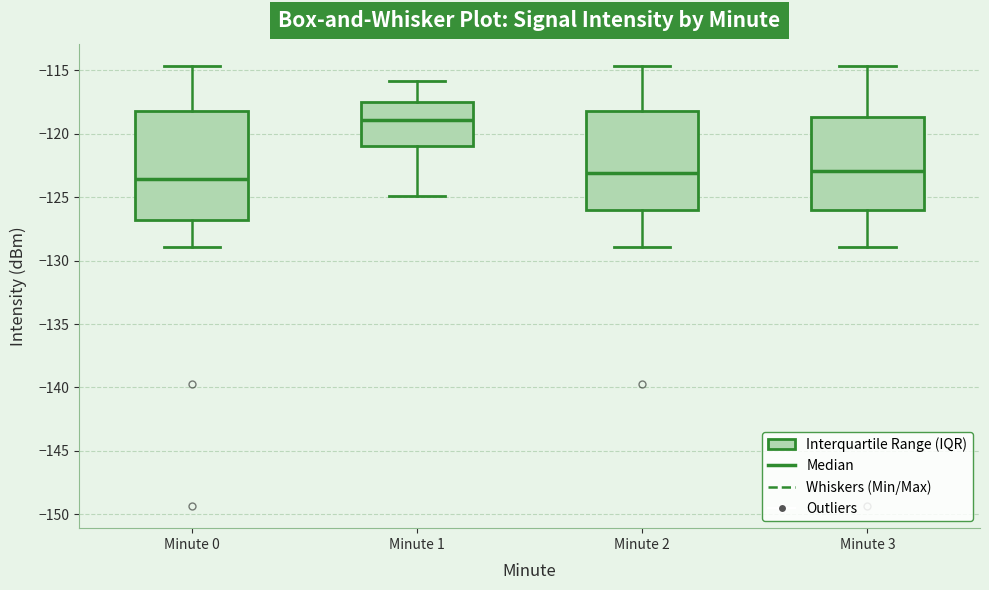

Reading left to right, transcribe this box plot: for each box, give where its median line is, the range the box spans, and where its two whiskers end, as read against the y-axis. The values are not printed on the chart, so give them approximately, as read against the axis.

Minute 0: median -123.5, box -127.0 to -118.0, whiskers -129.0 to -114.5
Minute 1: median -119.0, box -121.0 to -117.5, whiskers -125.0 to -116.0
Minute 2: median -123.0, box -126.0 to -118.0, whiskers -129.0 to -114.5
Minute 3: median -123.0, box -126.0 to -118.5, whiskers -129.0 to -114.5